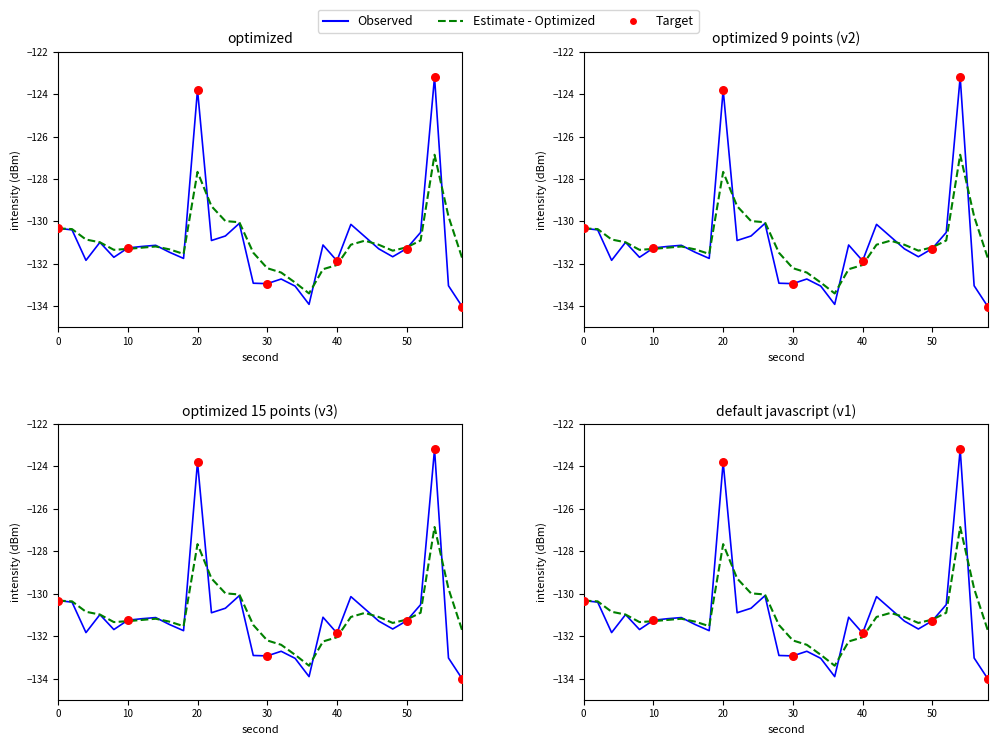

What is the total value across all series at 34?

-265.9